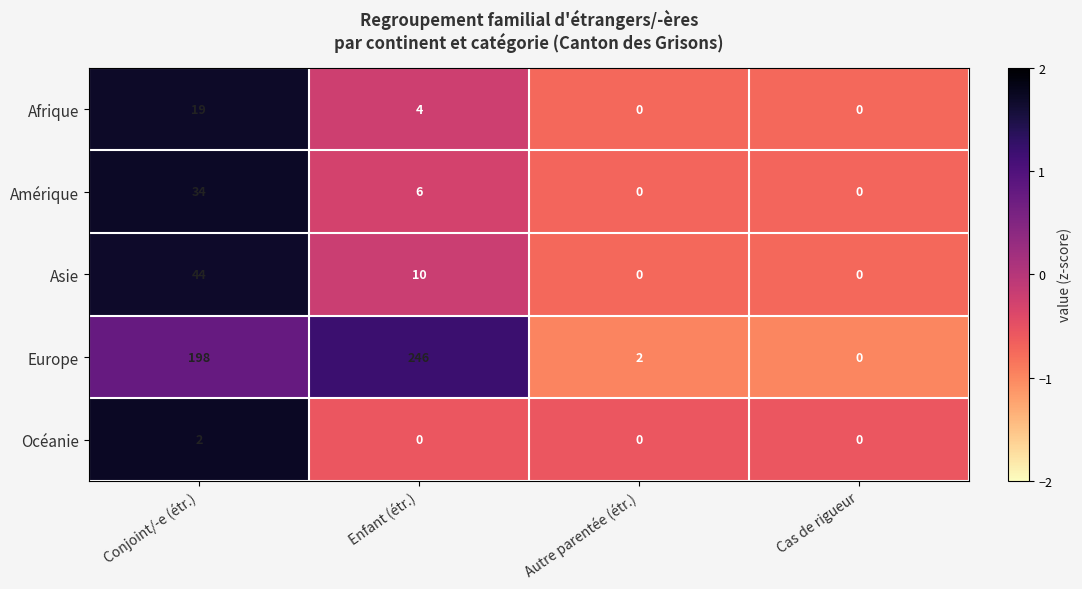

At Enfant (étr.), list the series in order from largest to smallest.

Europe, Asie, Amérique, Afrique, Océanie